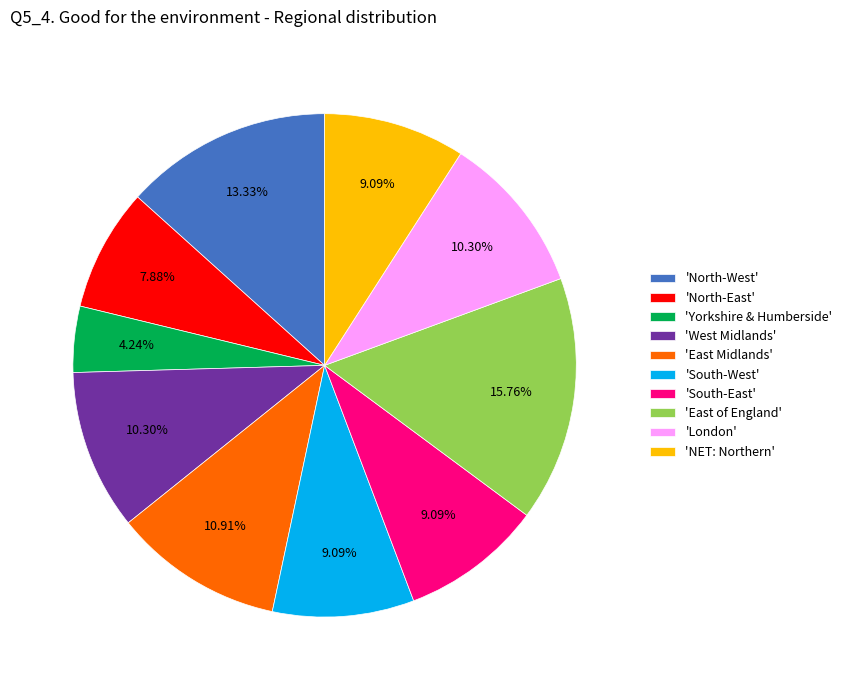

What is the largest slice in the pie chart?

'East of England'